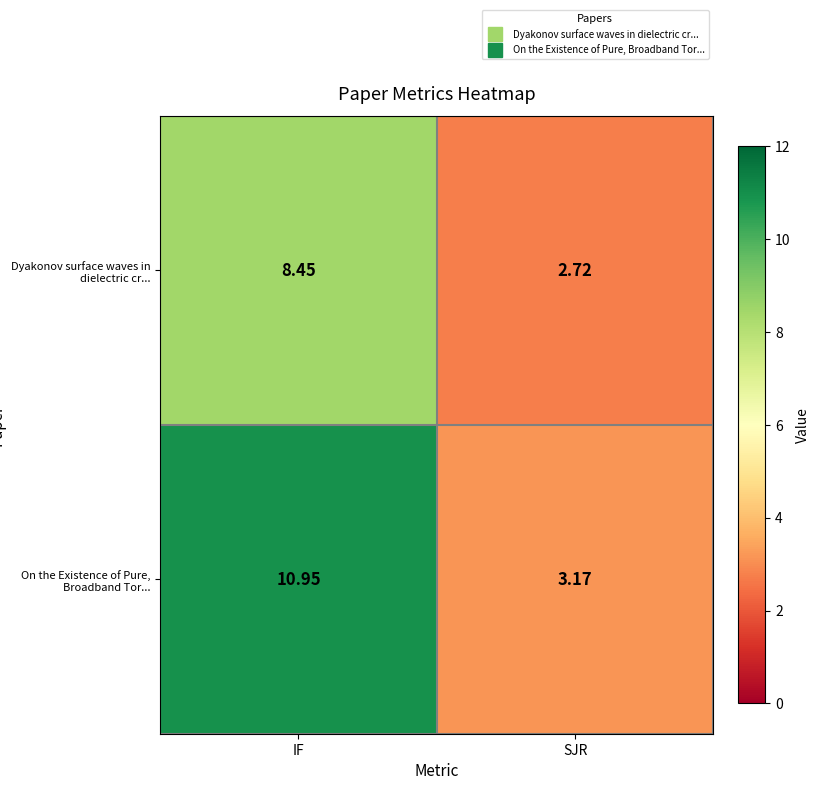

Which label corresponds to the smallest value in the chart?

SJR